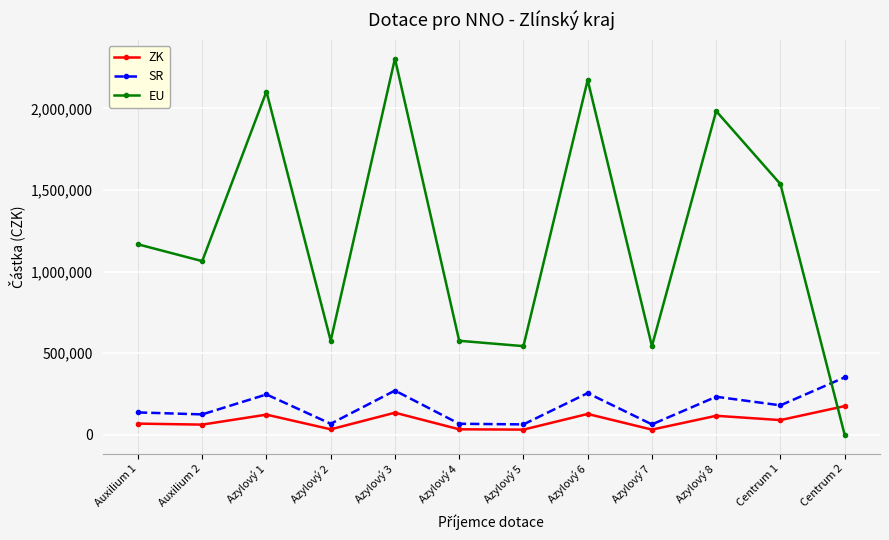

List the series in order of their peak value, highest first.

EU, SR, ZK